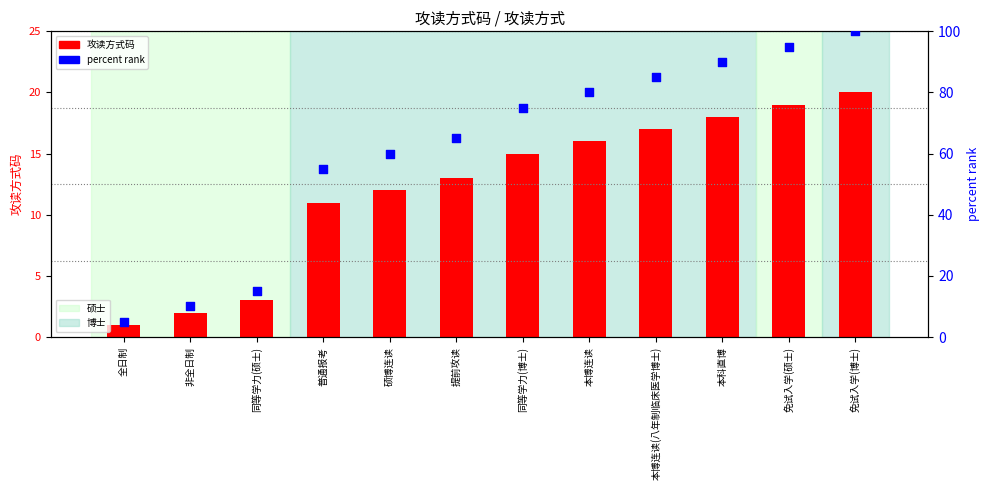

Which series reaches the maximum Y coordinate?

percent rank